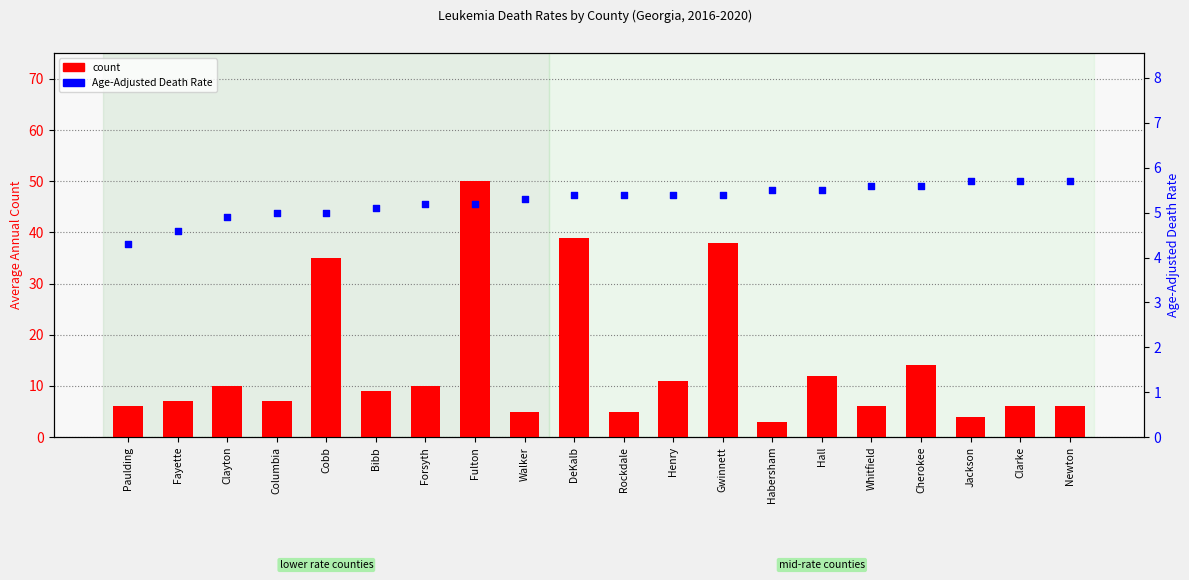

At which category is the sum across all series the highest?

Fulton